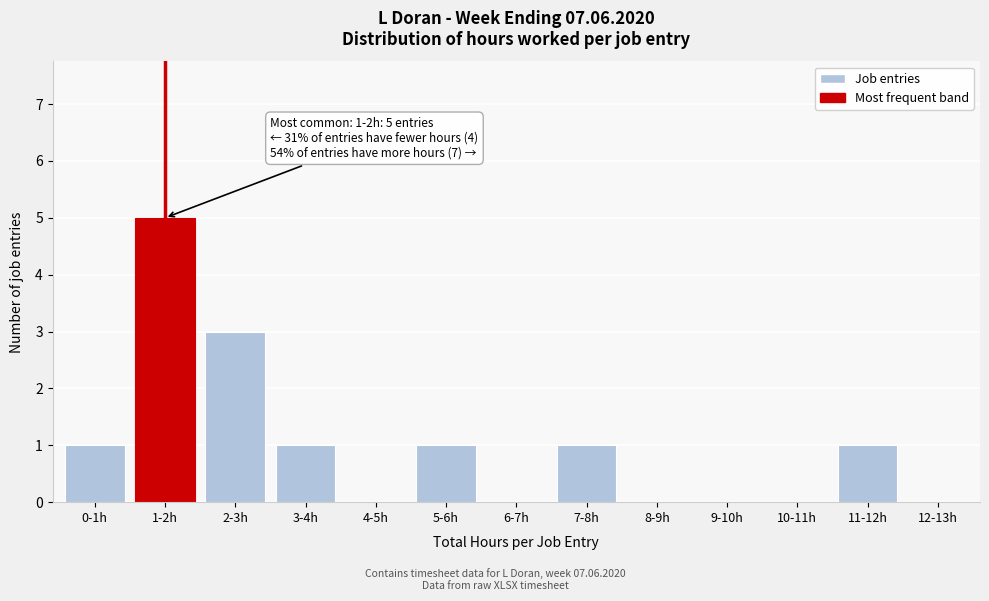

Reading left to right, transcribe all the data shown in this chart.

0-1h=1	1-2h=5	2-3h=3	3-4h=1	4-5h=0	5-6h=1	6-7h=0	7-8h=1	8-9h=0	9-10h=0	10-11h=0	11-12h=1	12-13h=0